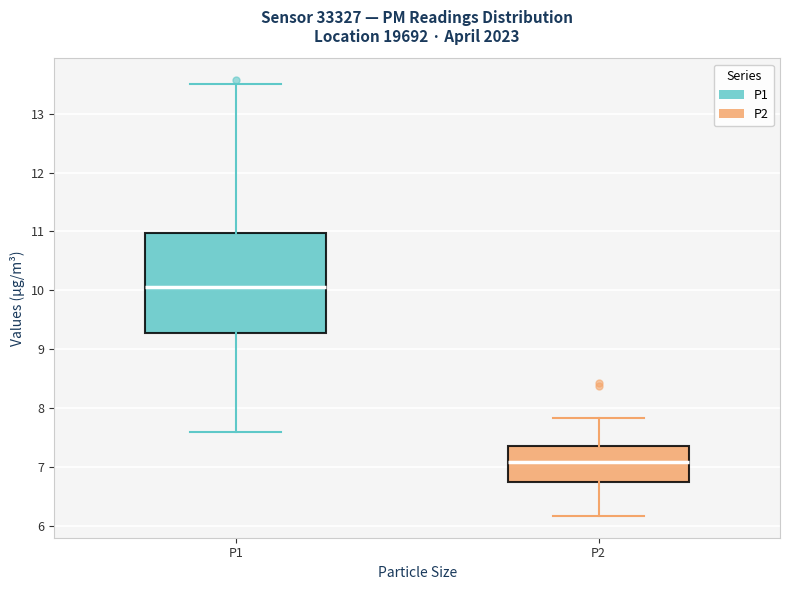

Where does the upper whisker of the box for P2 end on the y-axis? The values are not printed on the chart, so give them approximately, as read against the axis.

7.8